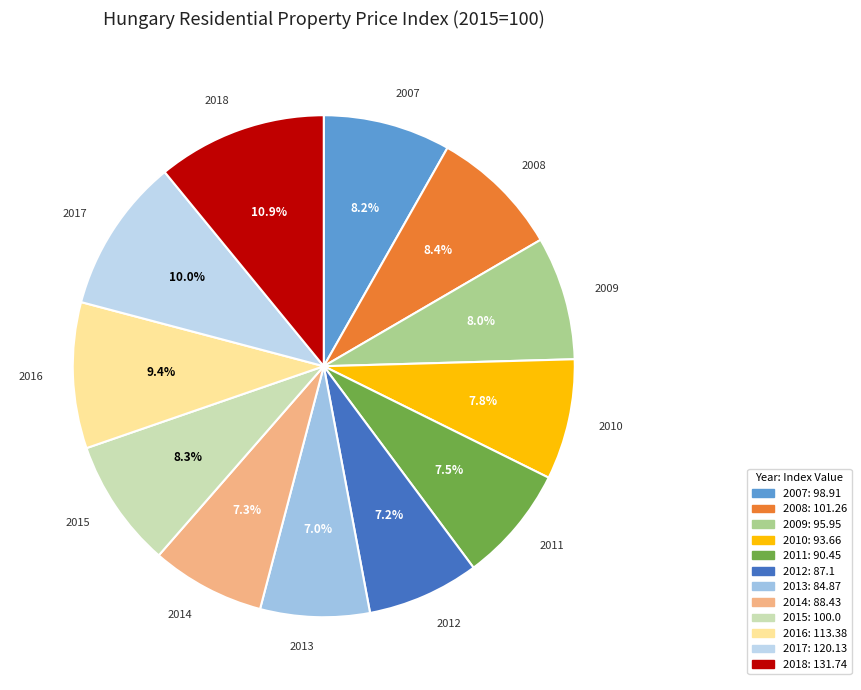

To the nearest percent, what is the difference between the largest and smallest slice percentages?

4%